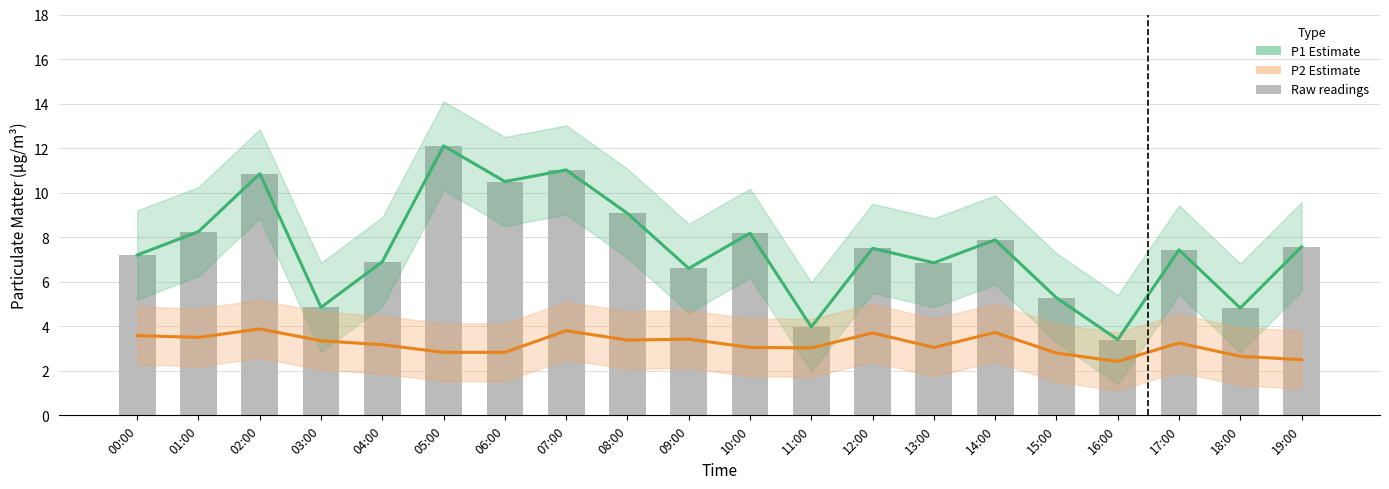

The P1 (PM10) Estimate series shows 4.8 at 18:00. True or false?

True